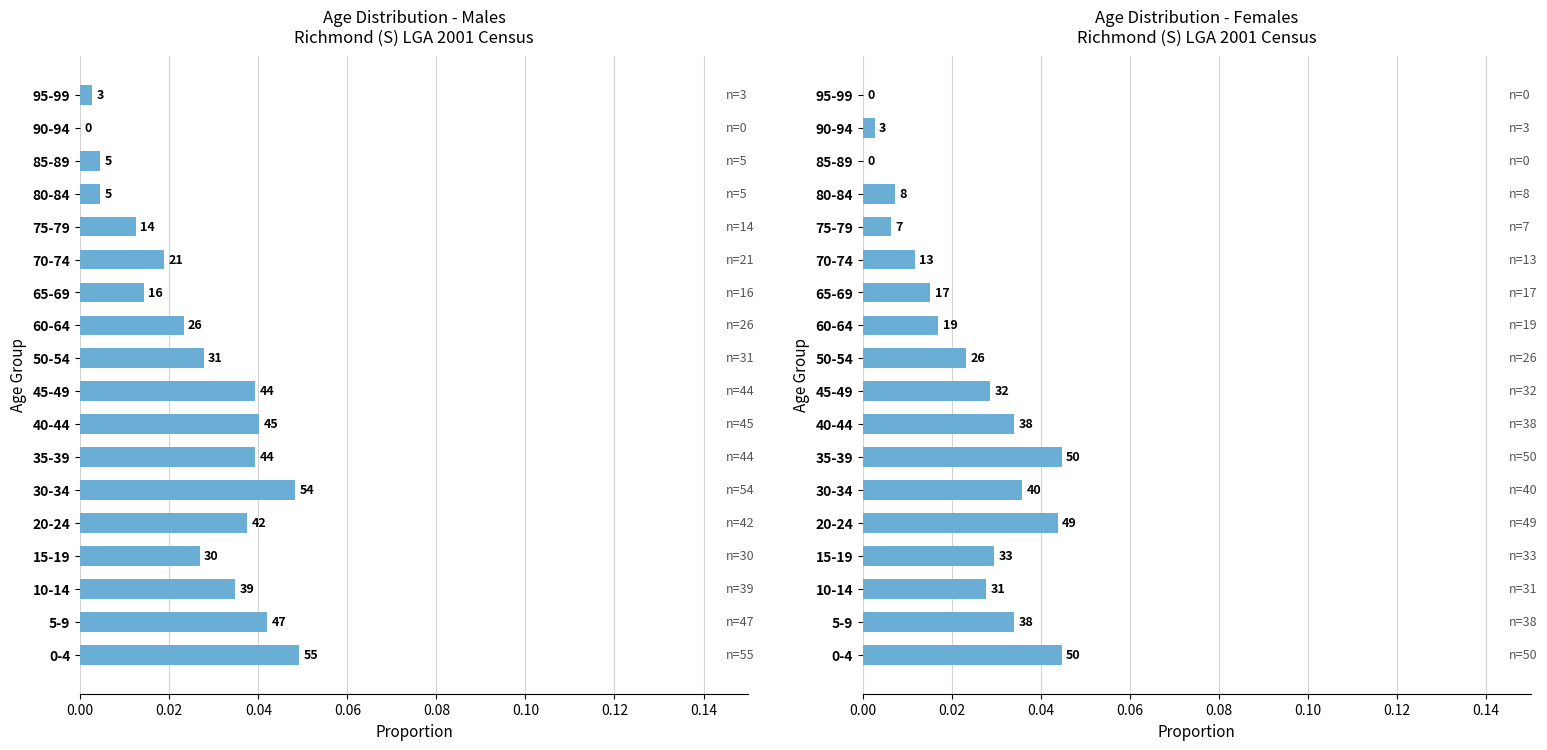

Is the value of Females at 75-79 greater than the value of Males at 5-9?

No